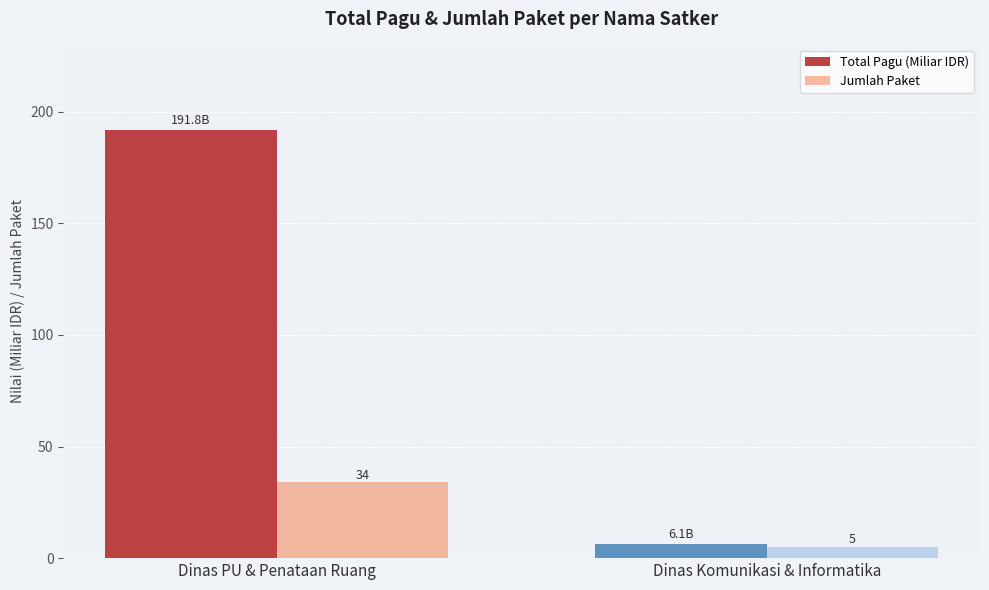

At which label does Total Pagu (Miliar IDR) first exceed 191?

Dinas PU & Penataan Ruang